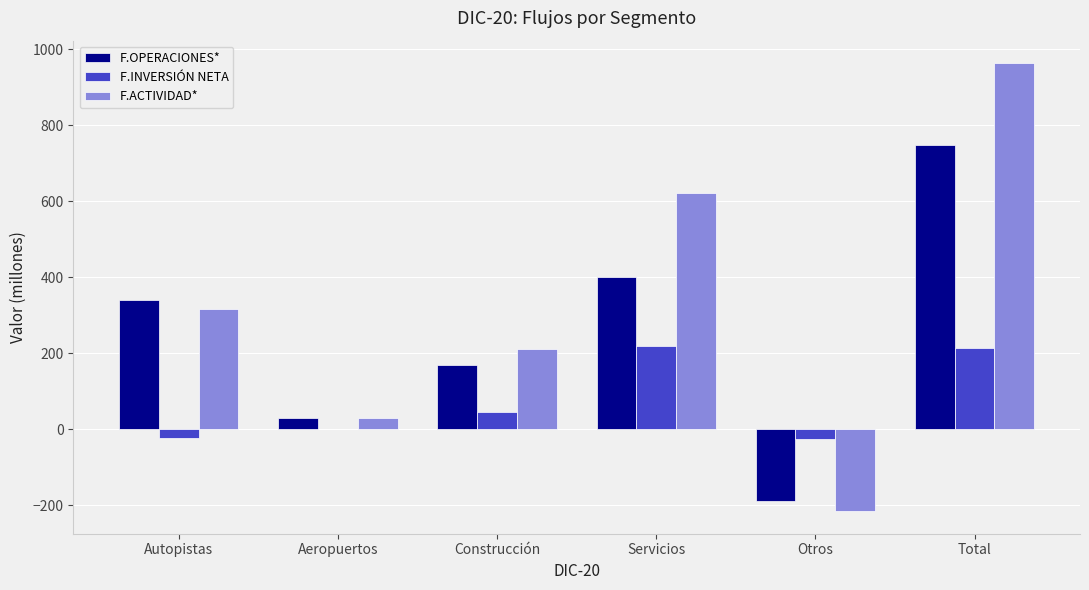

Which series has the largest range (max minus min)?

F.ACTIVIDAD*